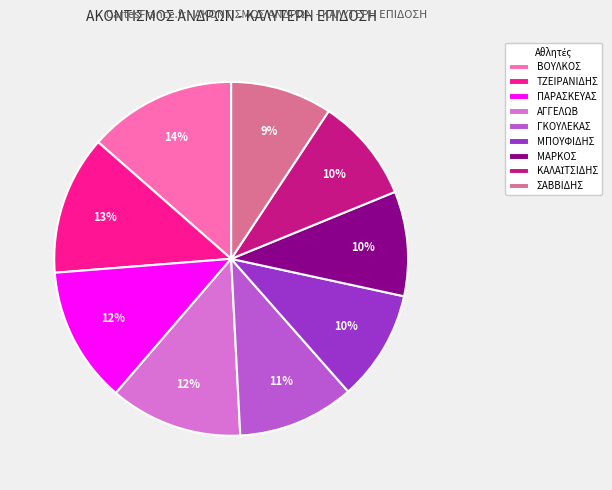

Which category has the biggest portion of the pie?

ΒΟΥΛΚΟΣ